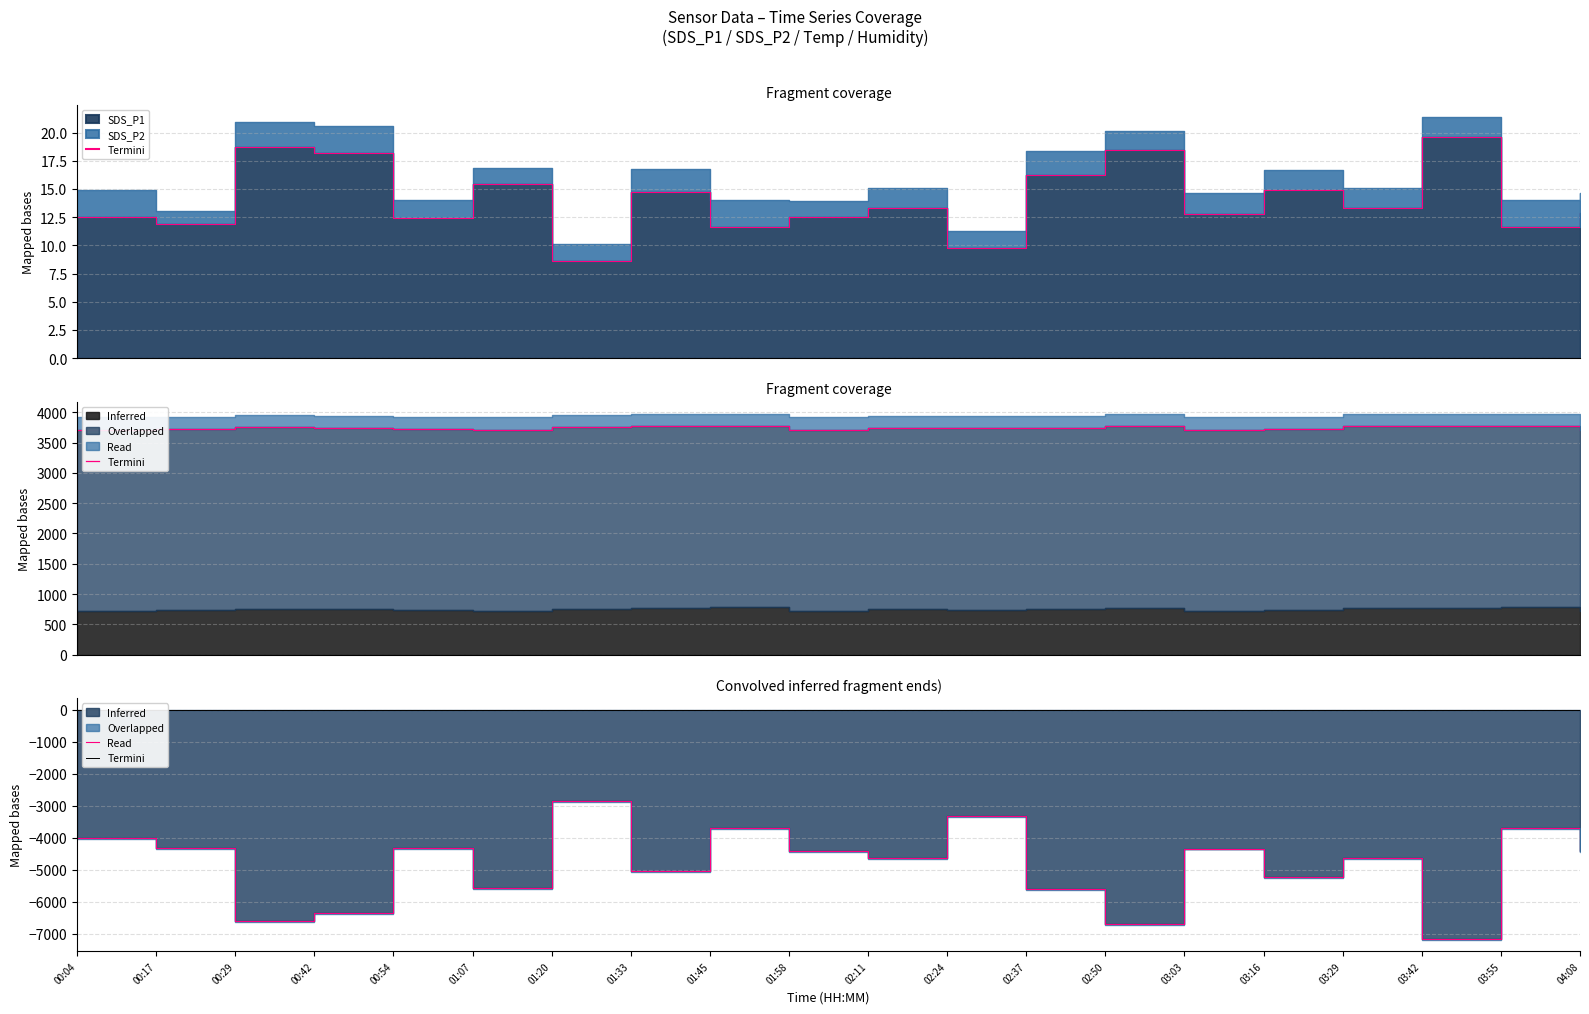

What is the smallest value displayed?

-7160.0